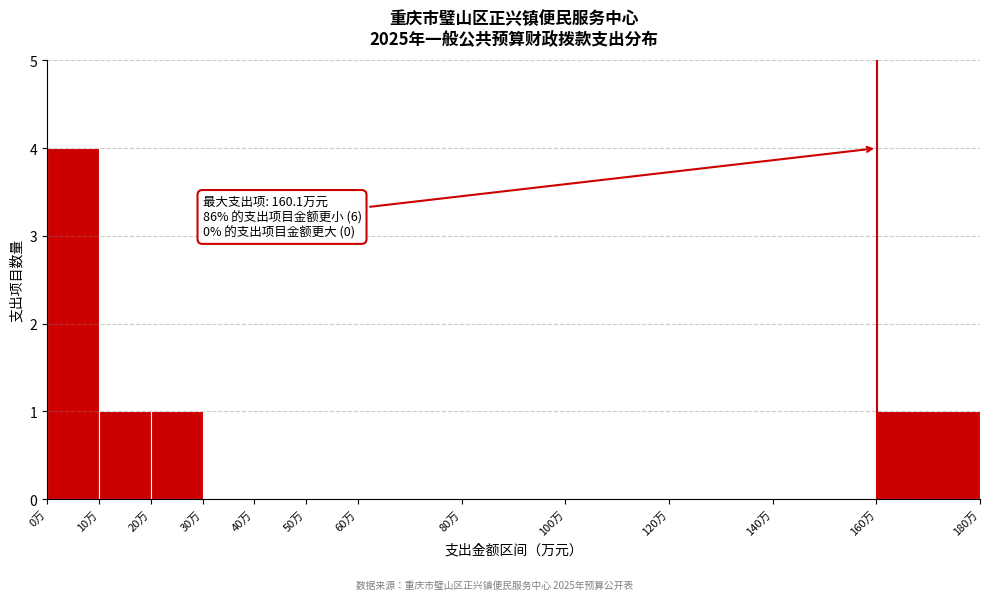

Which range on the x-axis has the tallest bar?

0 to 10